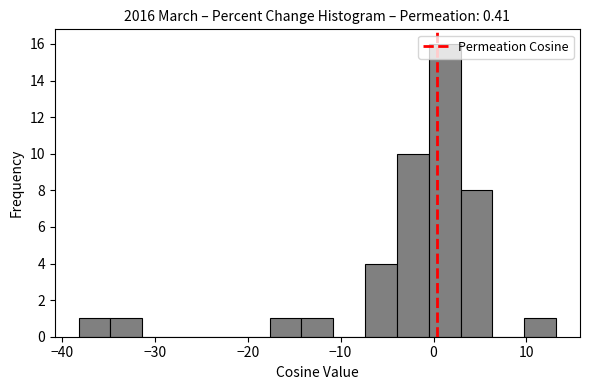

Read against the x-axis, roughly where is the centre of the tallest bar?

1